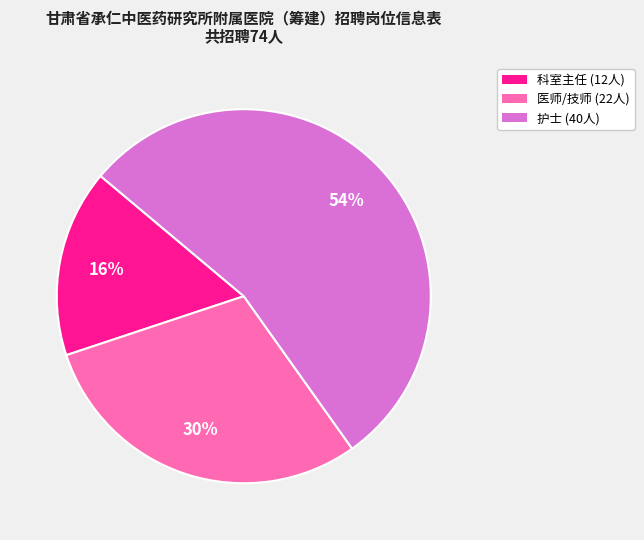

Is there a majority slice in this chart?

Yes